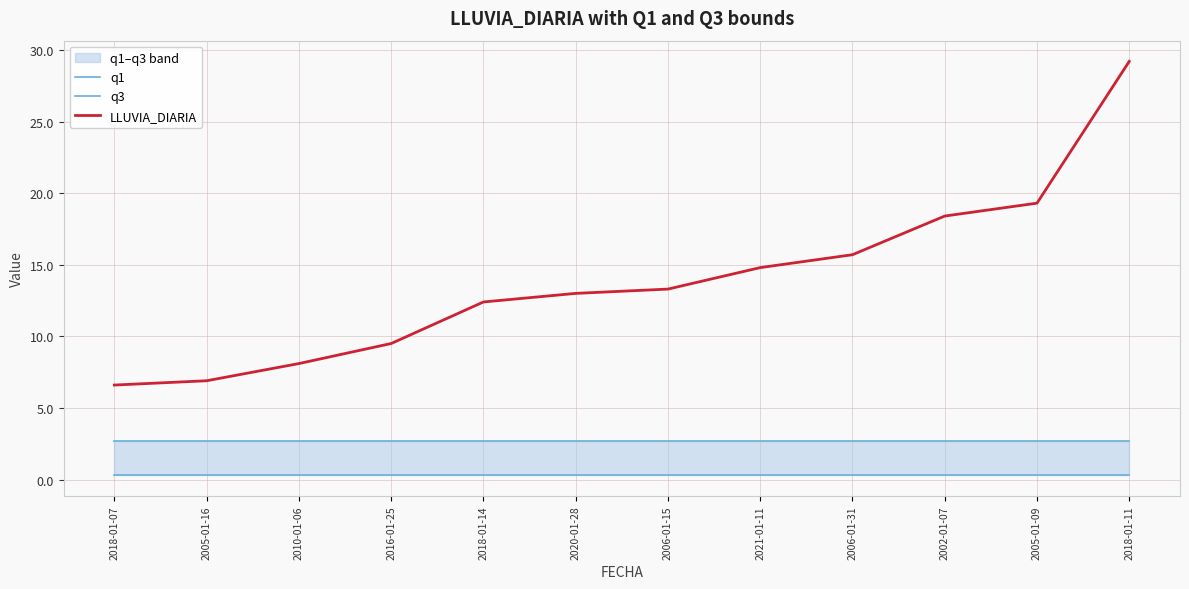

True or false: q1 has more than 0 points higher than both neighbors.

False